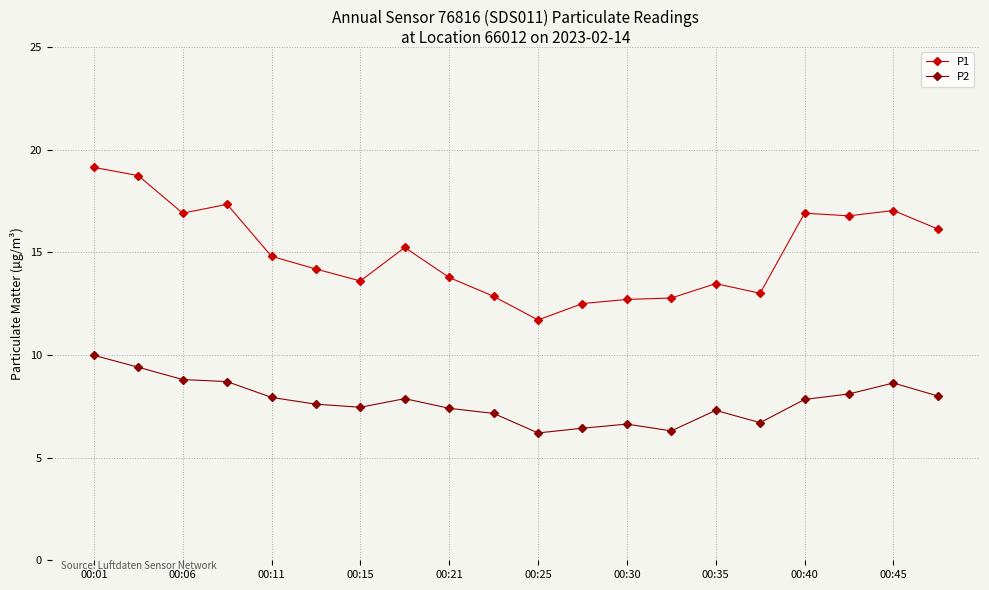

True or false: P1 and P2 cross at least once.

False